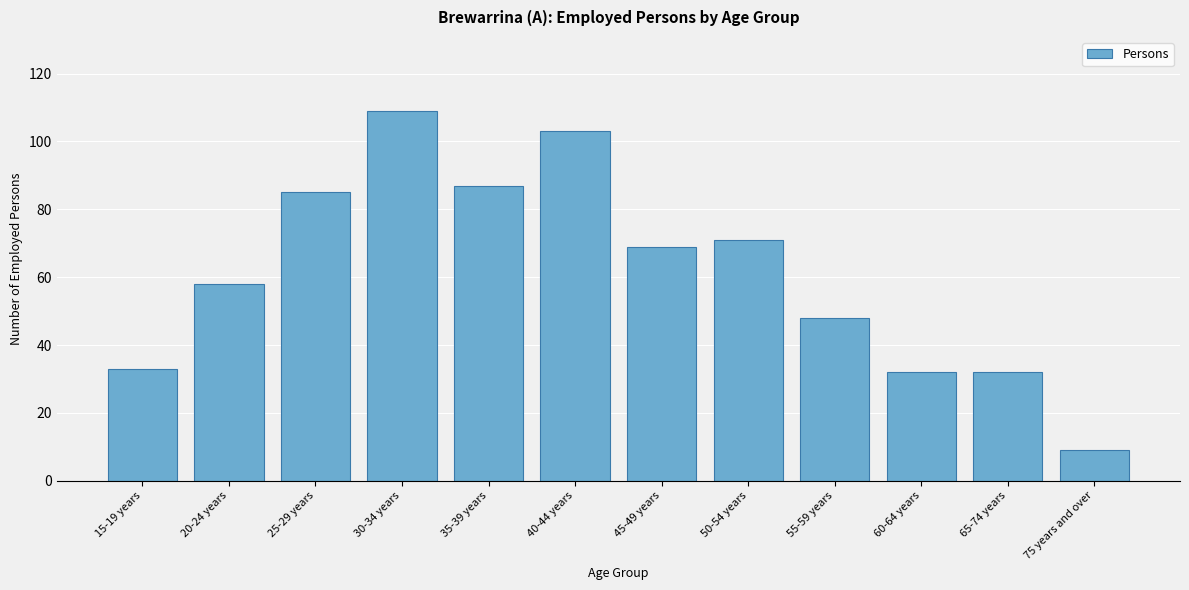

Reading right to left, extract all data points from this chart.

75 years and over=9	65-74 years=32	60-64 years=32	55-59 years=48	50-54 years=71	45-49 years=69	40-44 years=103	35-39 years=87	30-34 years=109	25-29 years=85	20-24 years=58	15-19 years=33